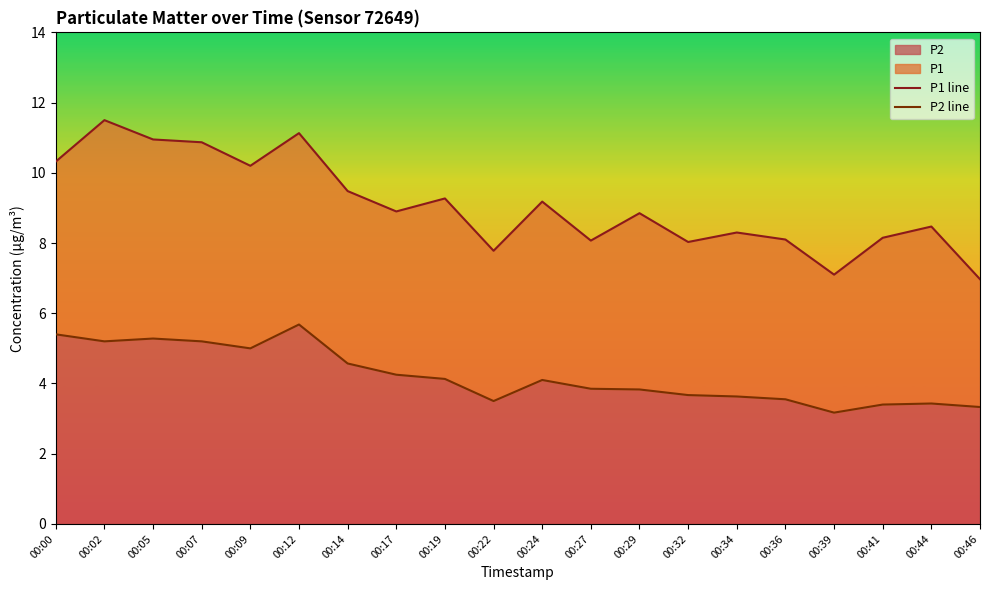

The value of P2 line at 00:19 is 4.1. True or false?

True